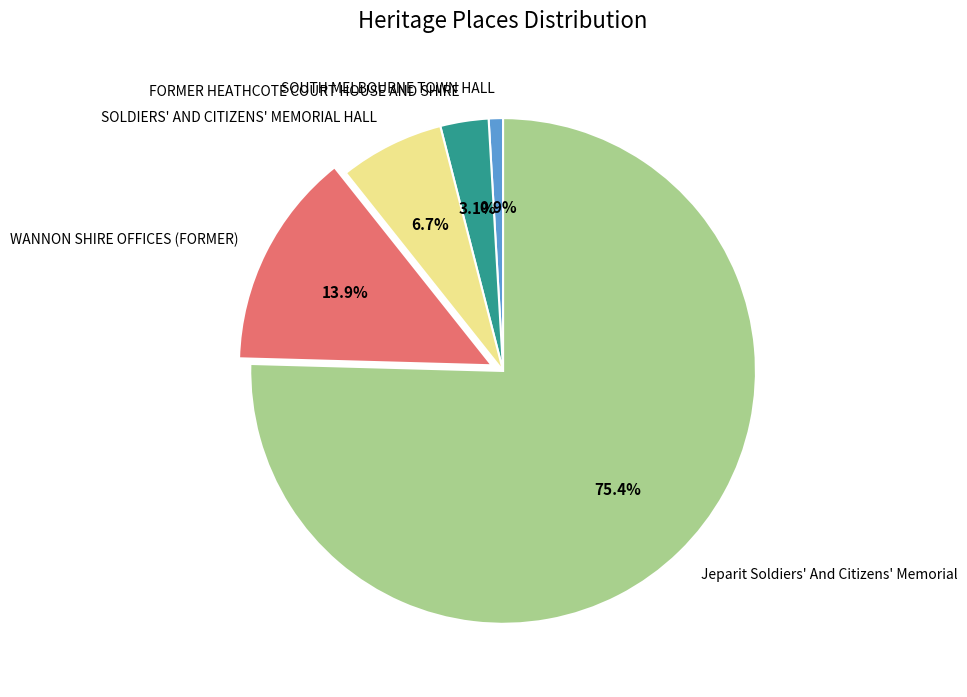

Is it true that WANNON SHIRE OFFICES (FORMER) is 14% of the pie?

True